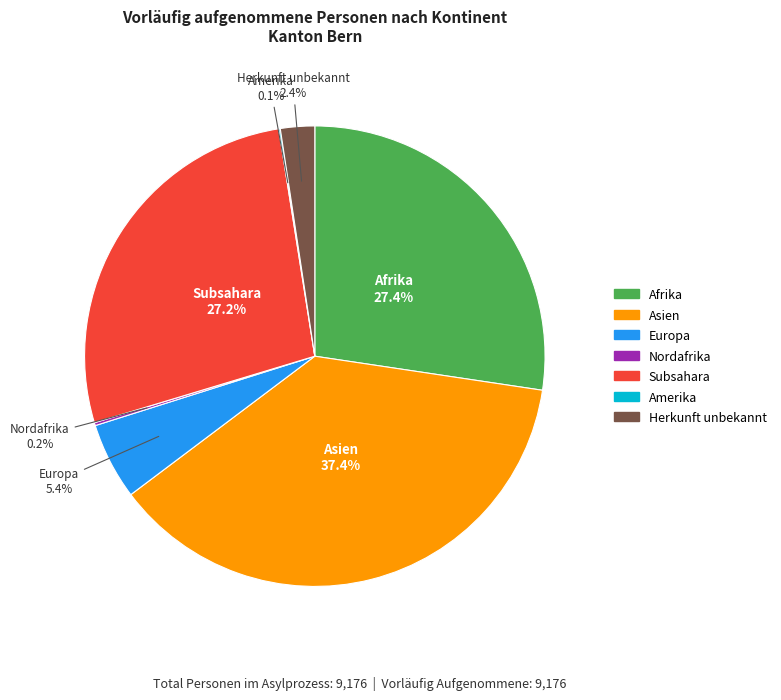

Is Asien the majority of the pie?

No